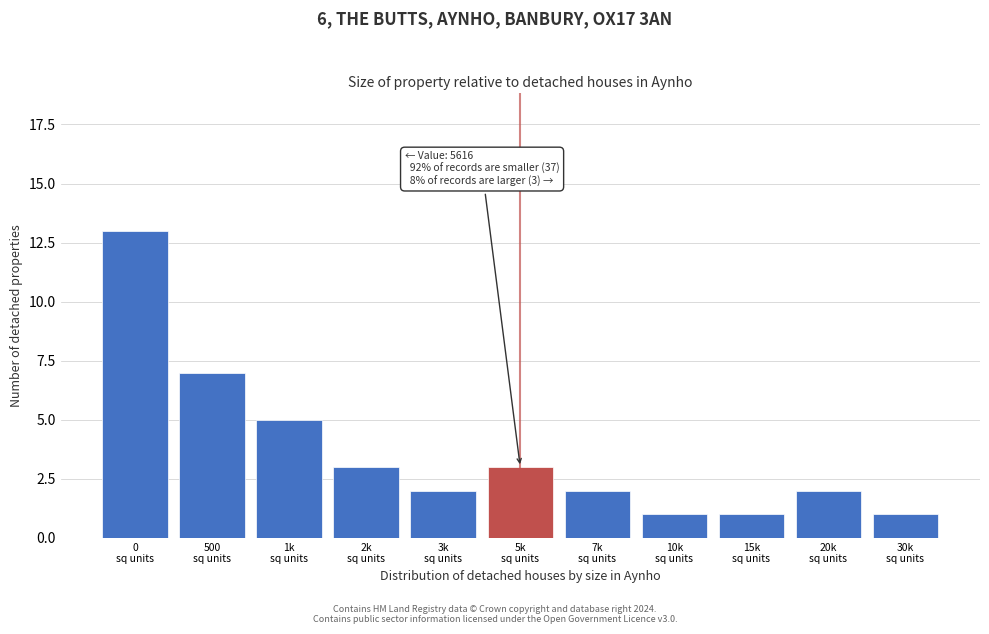

Reading right to left, what are all the values shown in this chart?

1	2	1	1	2	3	2	3	5	7	13